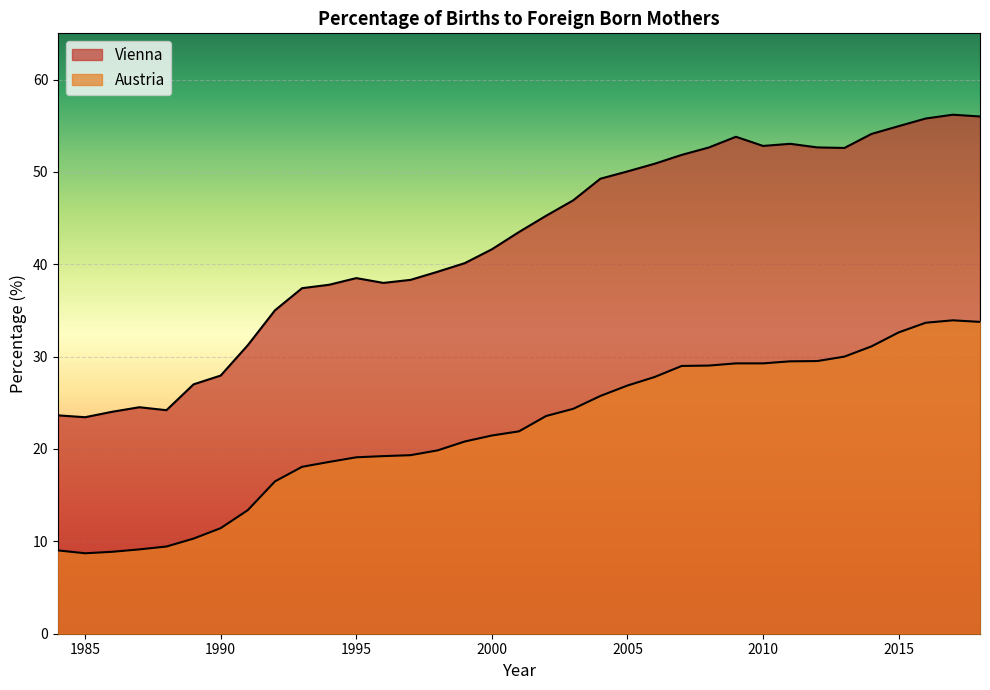

What is the sum of all Vienna values?

1484.2